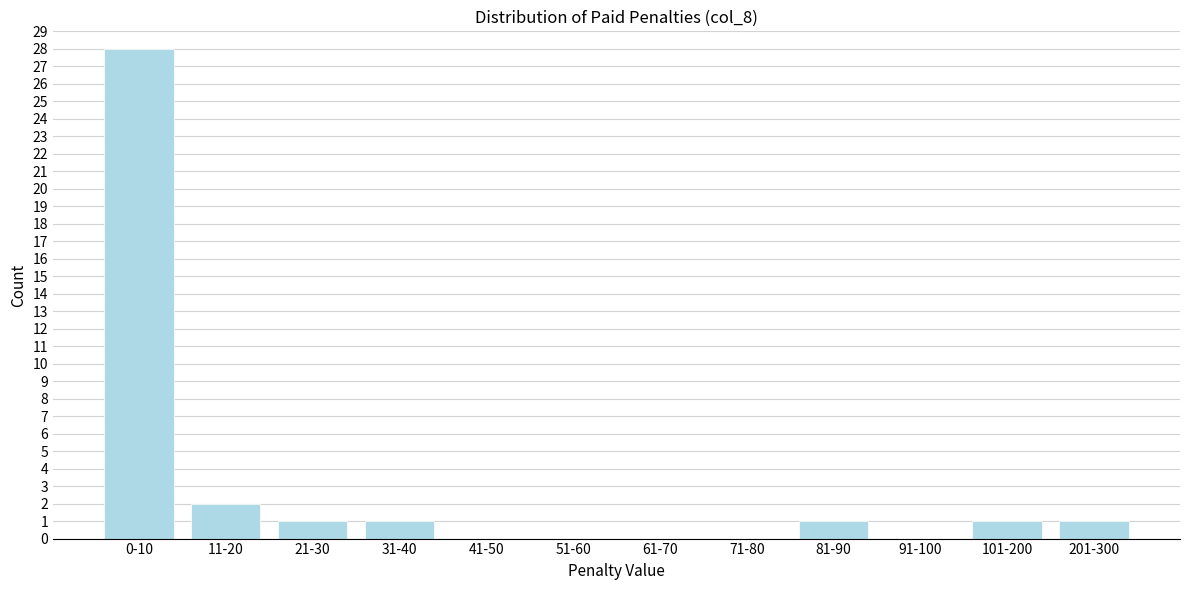

Reading left to right, what are all the values shown in this chart?

0-10=28	11-20=2	21-30=1	31-40=1	41-50=0	51-60=0	61-70=0	71-80=0	81-90=1	91-100=0	101-200=1	201-300=1